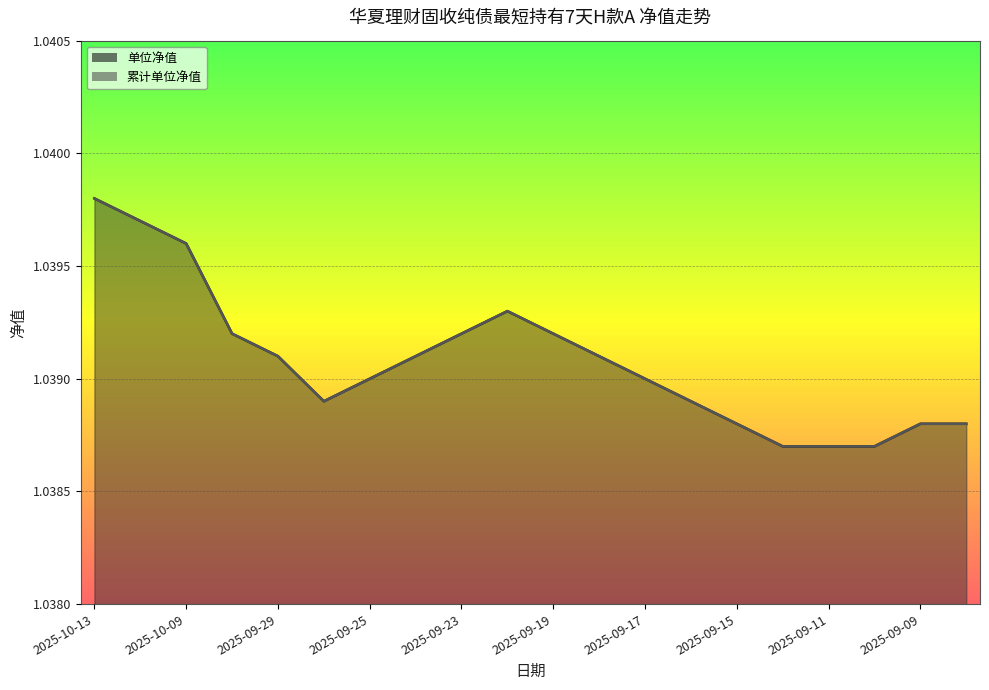

Is the value of 单位净值 at 2025-09-25 greater than the value of 累计单位净值 at 2025-09-19?

No